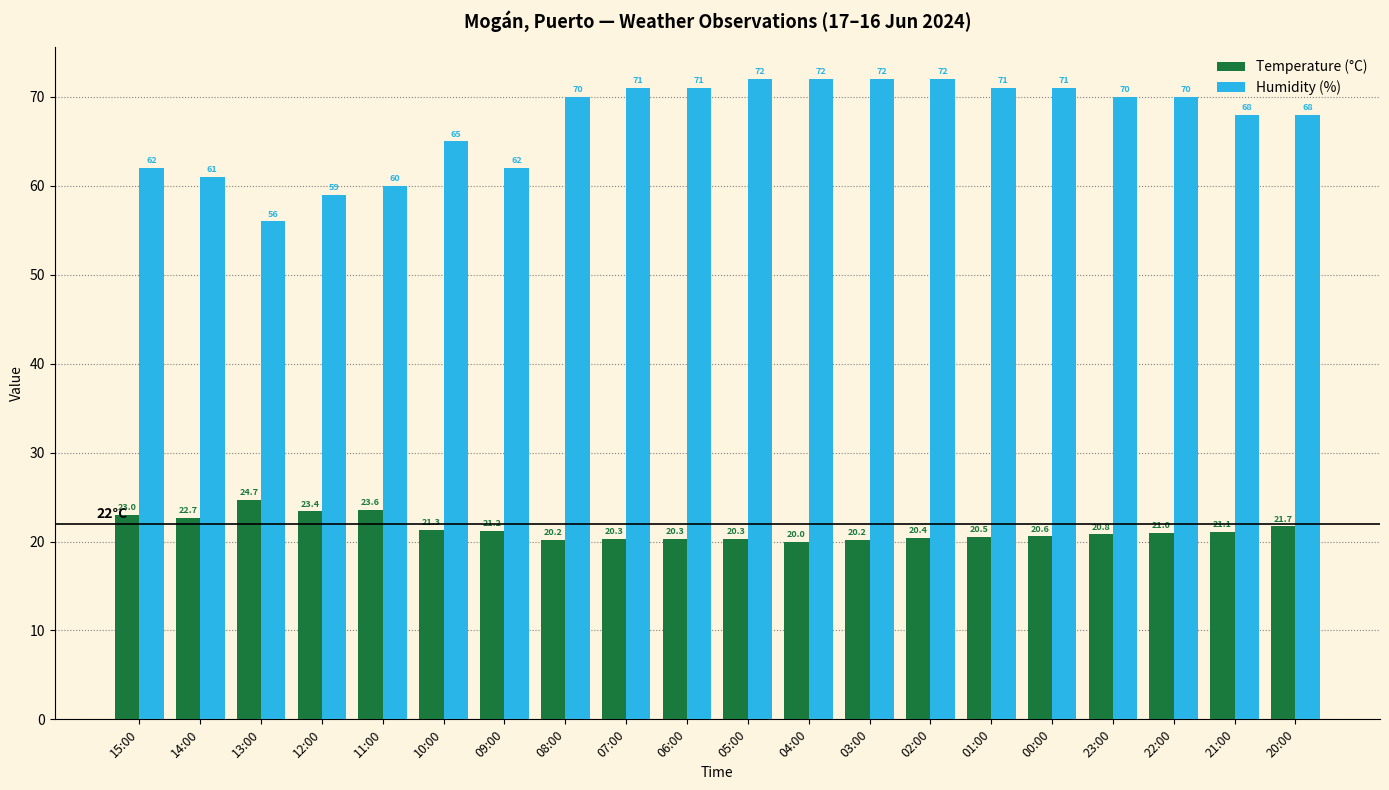

The value of Temperature (°C) at 11:00 is 23.6. True or false?

True